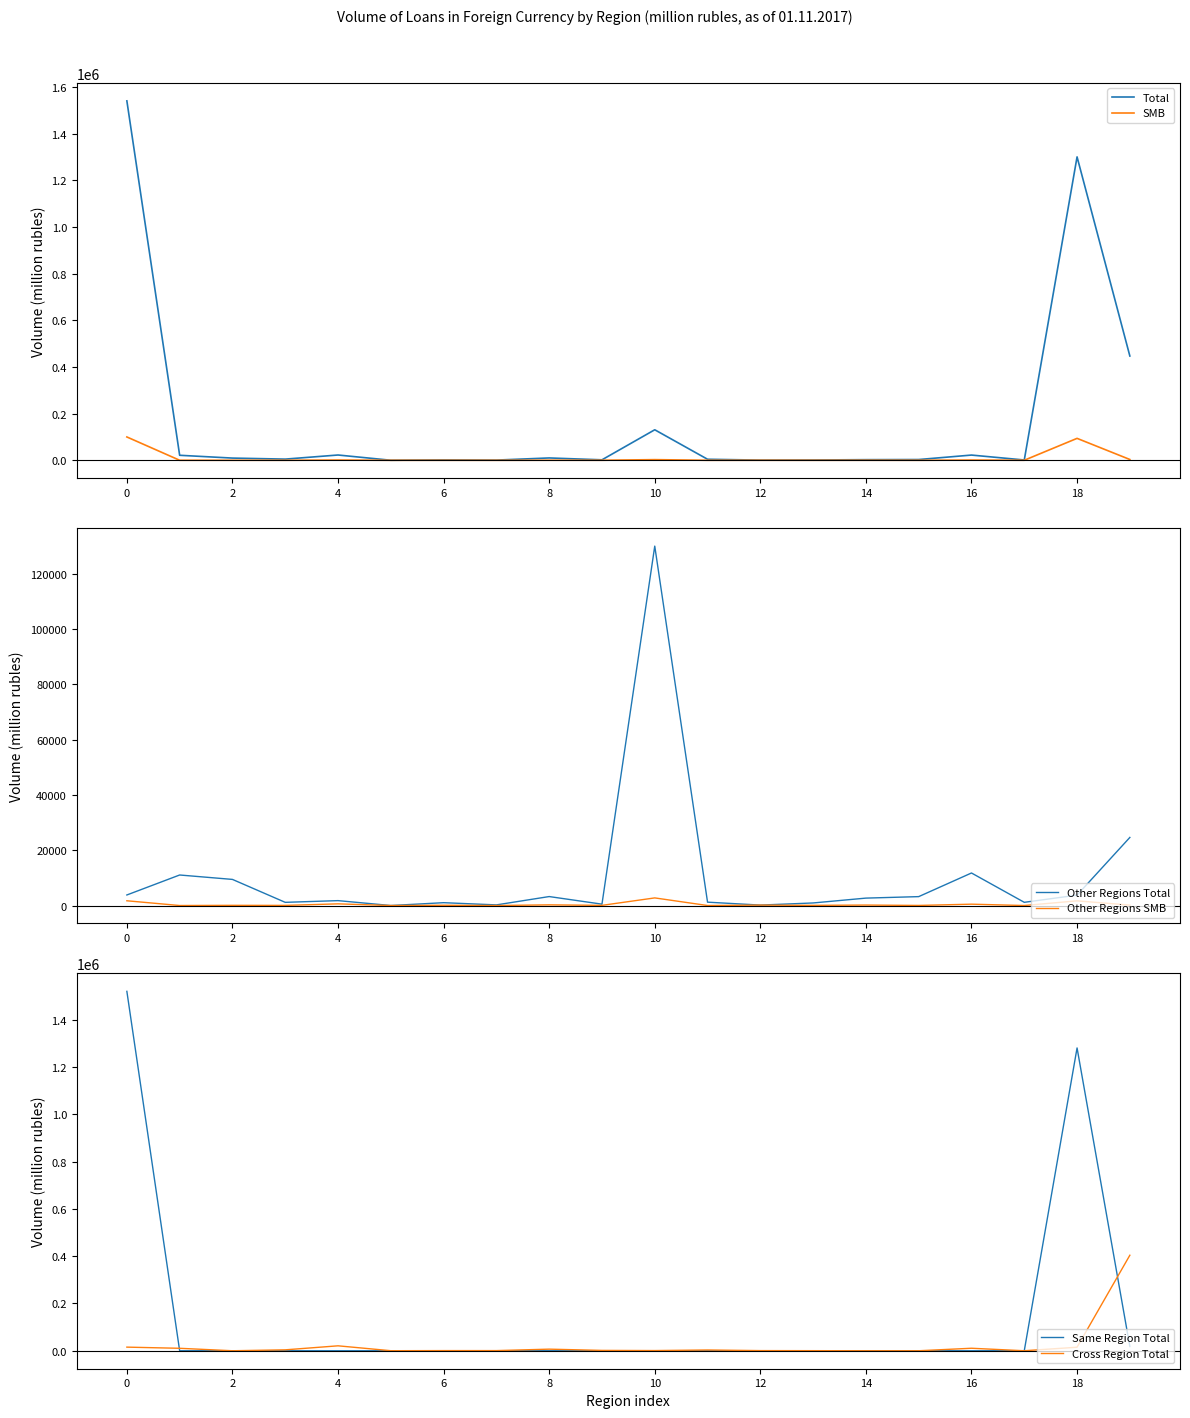

Is the value of Total at 13 greater than the value of SMB at 18?

Yes